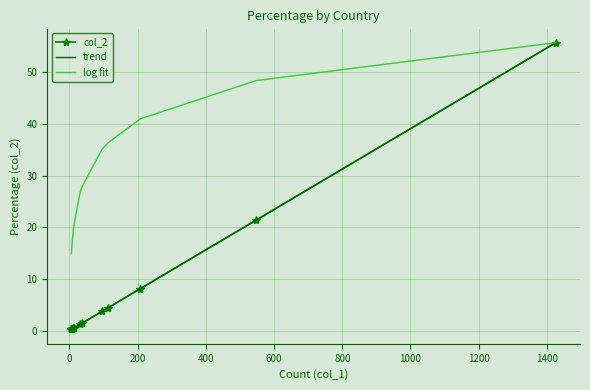

Which series has the largest total across all categories?

log fit